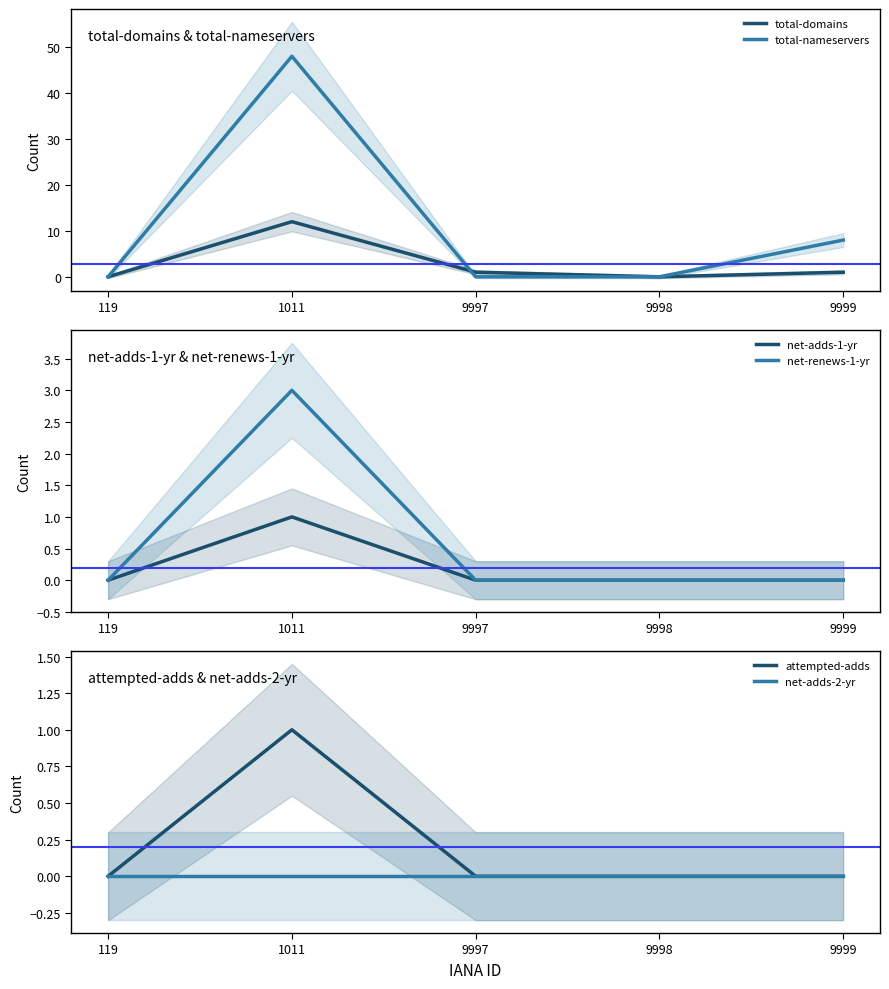

At which label does total-nameservers reach its peak?

1011